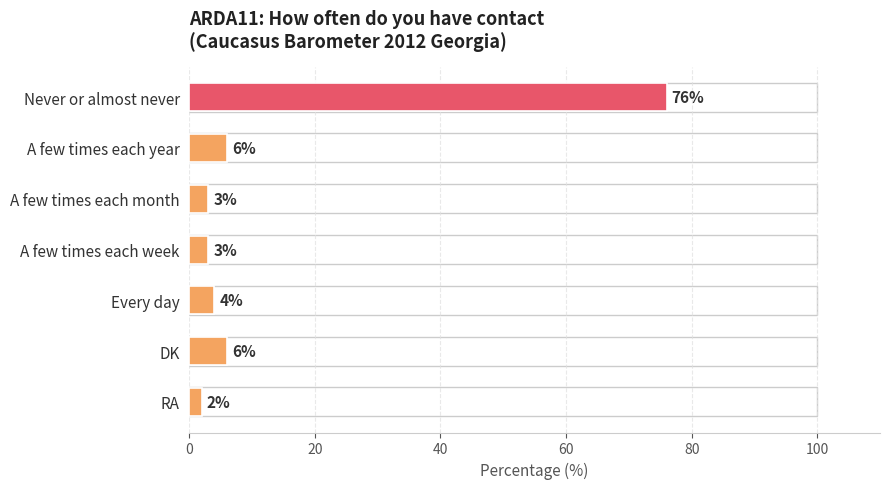

What is the maximum value shown in the chart?

76